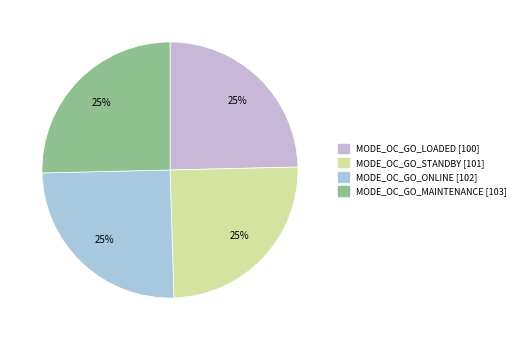

Which slice is the largest?

MODE_OC_GO_MAINTENANCE